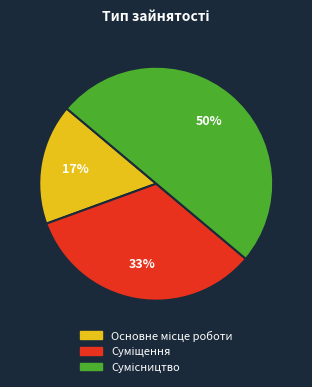

To the nearest percent, what is the average slice percentage?

33%